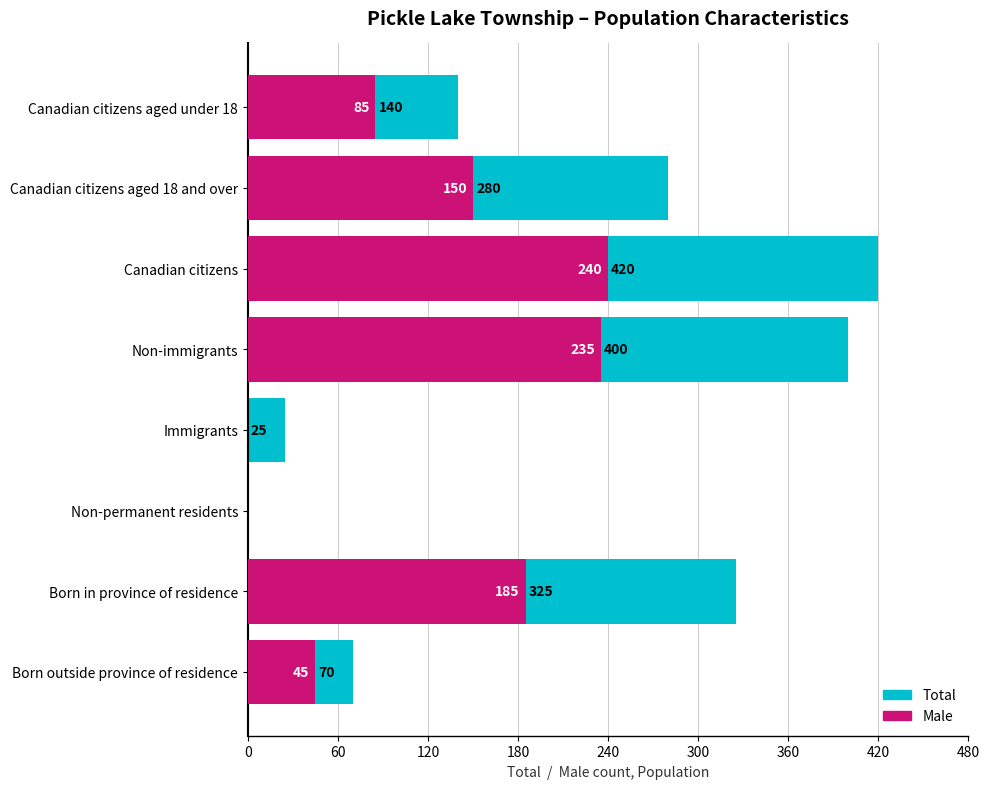

The Total series shows 242 at Canadian citizens aged under 18. True or false?

False